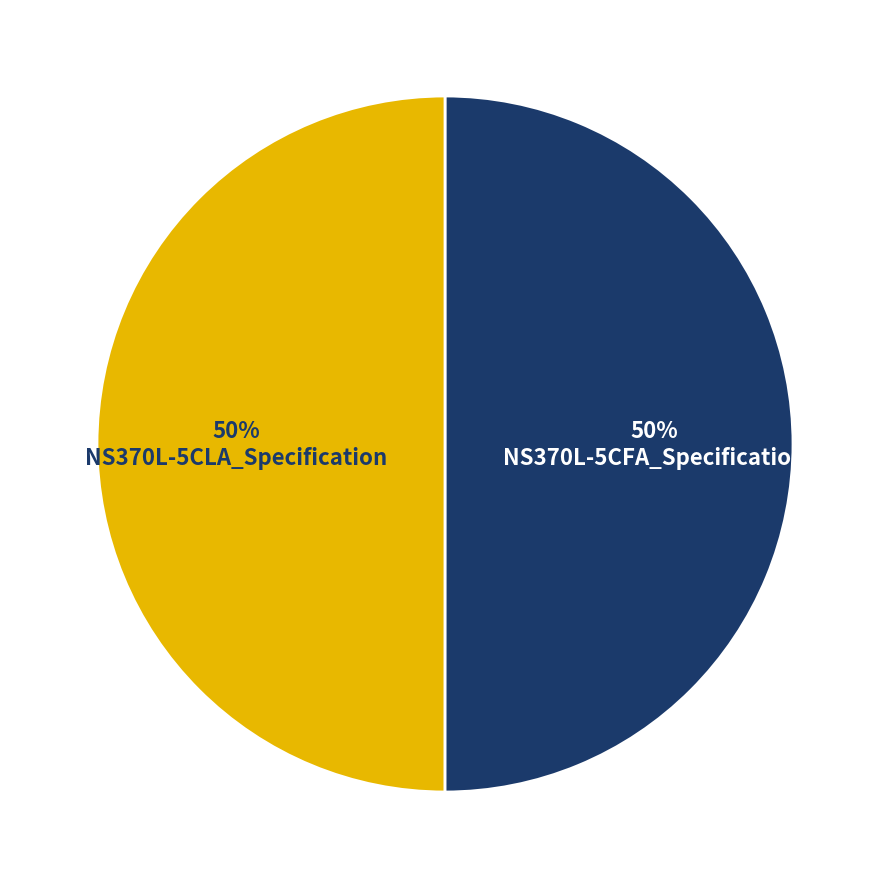

Combined, do NS370L-5CFA_Specification and NS370L-5CLA_Specification account for over 50%?

Yes